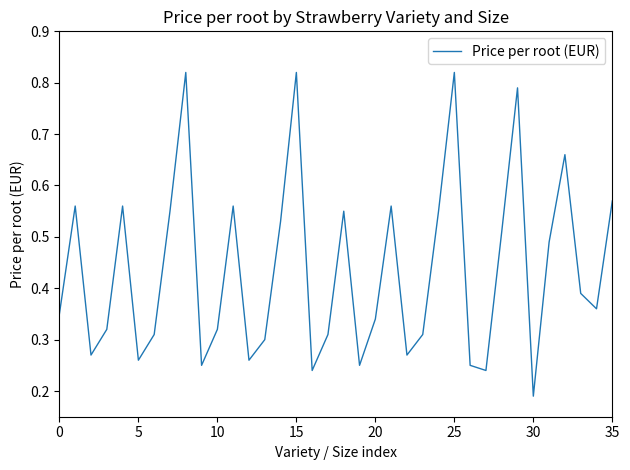

What is the average value?

0.4